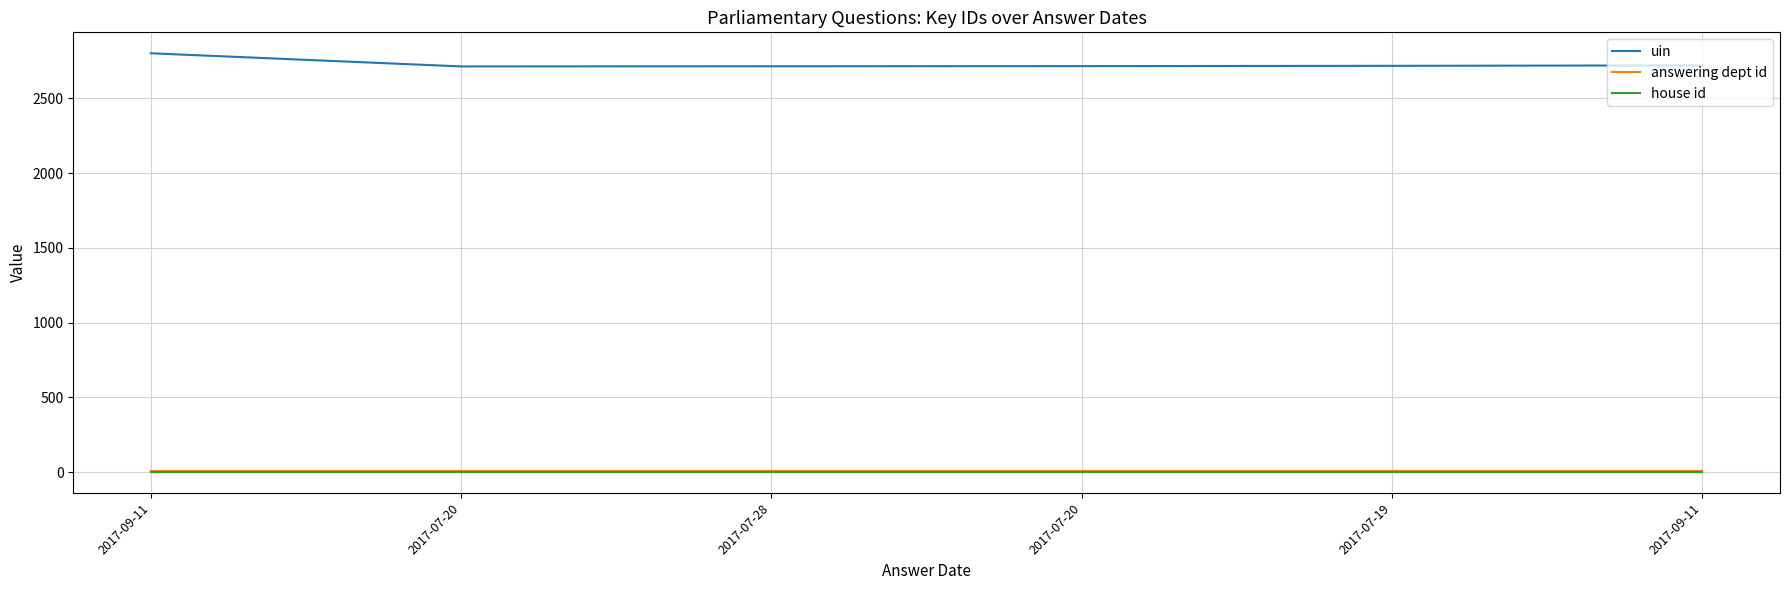

Is this an area chart (filled region under the line)?

No